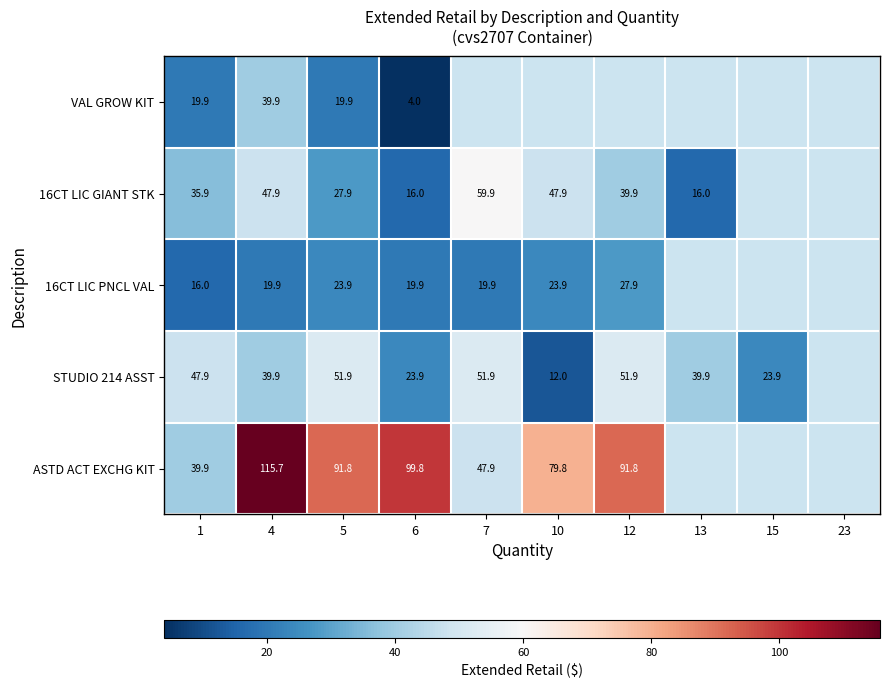

What is the difference between the STUDIO 214 ASST values at 13 and 6?

16.0